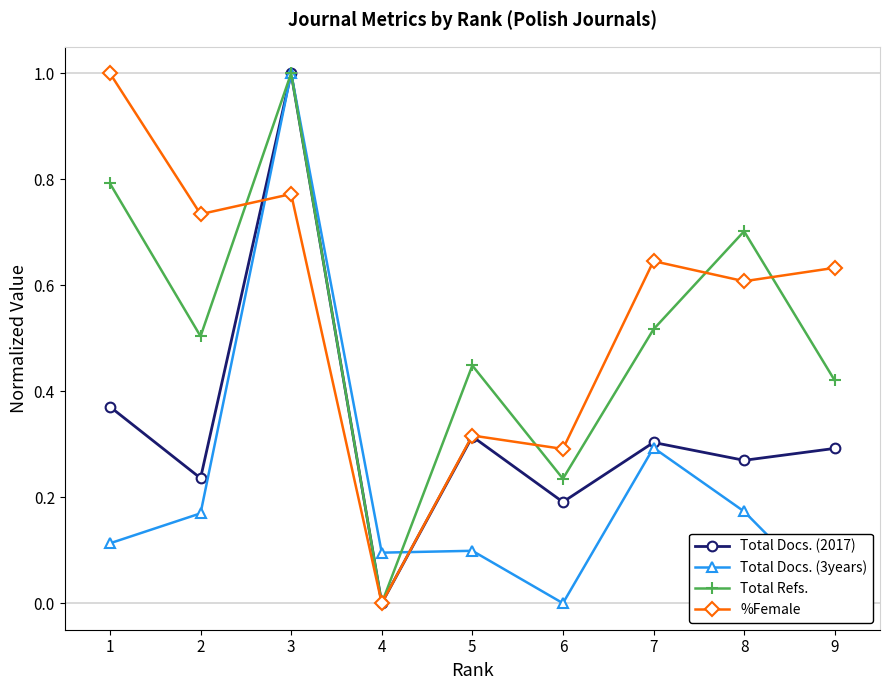

Is it true that %Female equals 0.1 at 5?

False